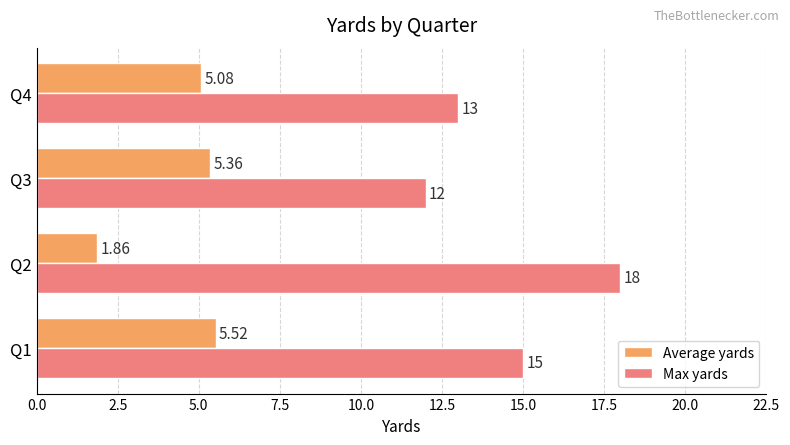

At how many categories does at least one series exceed 11?

4